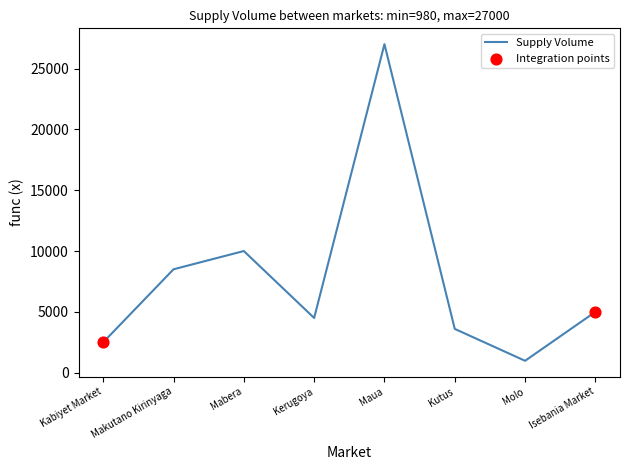

Approximately how many times larger is the value at Kutus compared to Kerugoya?

0.8